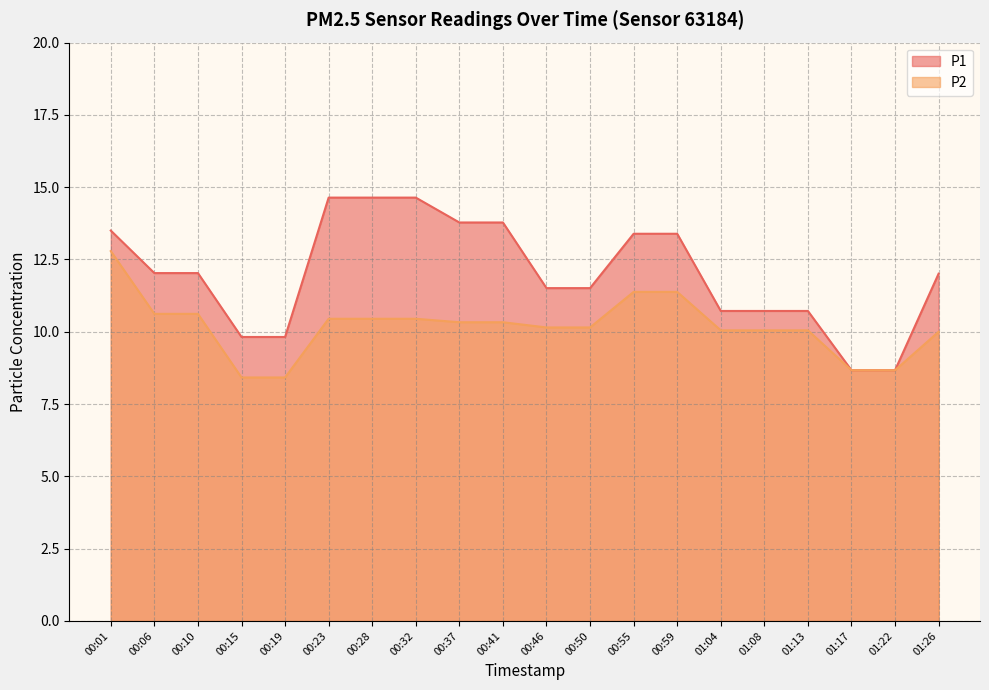

True or false: P1 and P2 cross at least once.

False